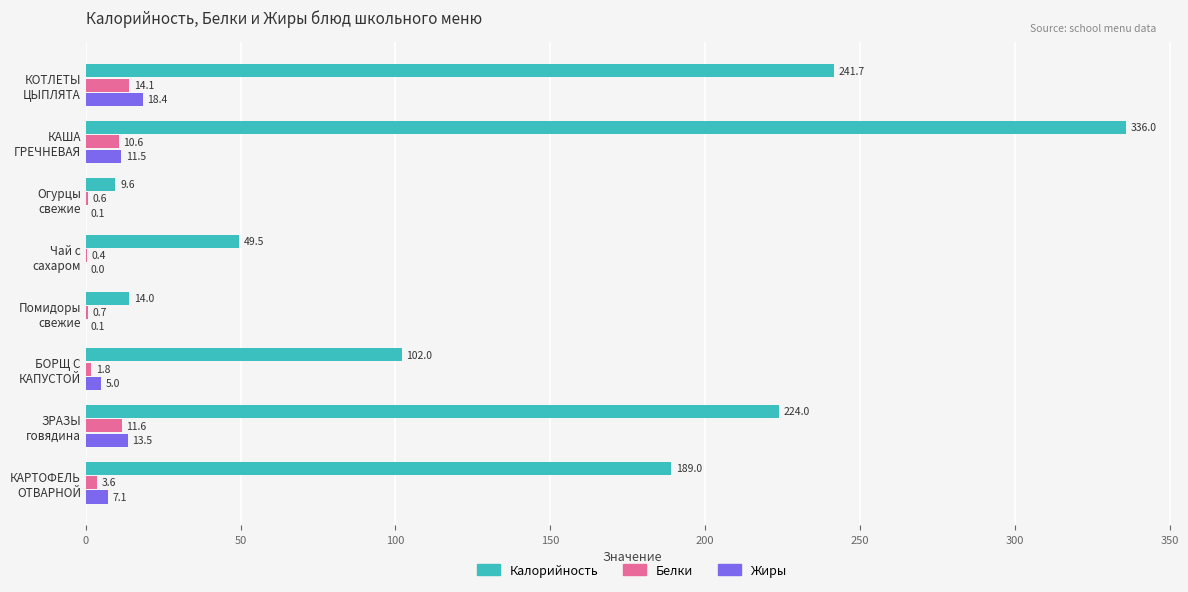

At which category is the sum across all series the highest?

КАША
ГРЕЧНЕВАЯ